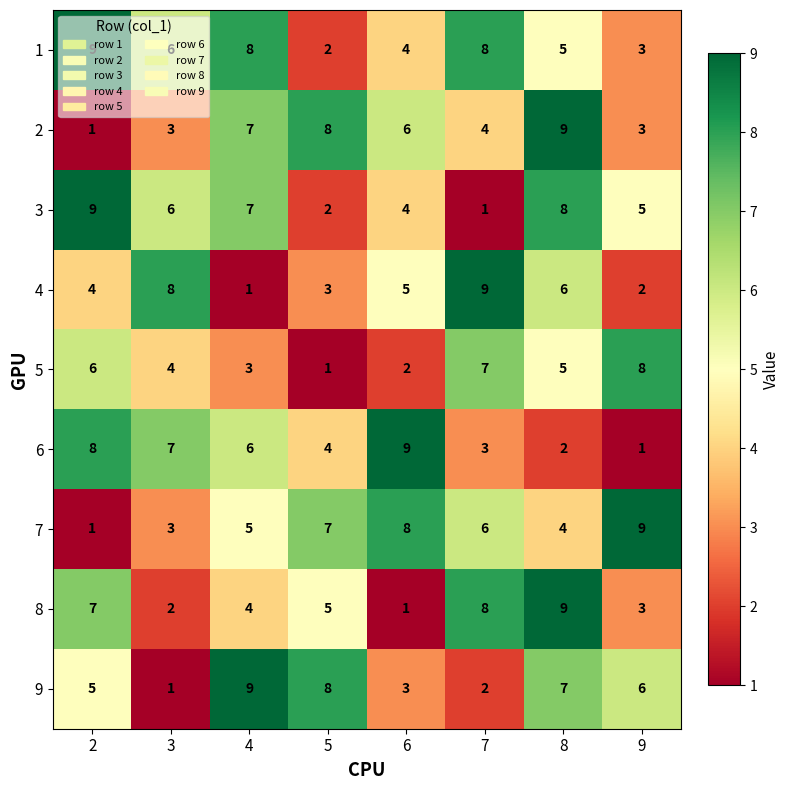

Which series has the largest total across all categories?

1